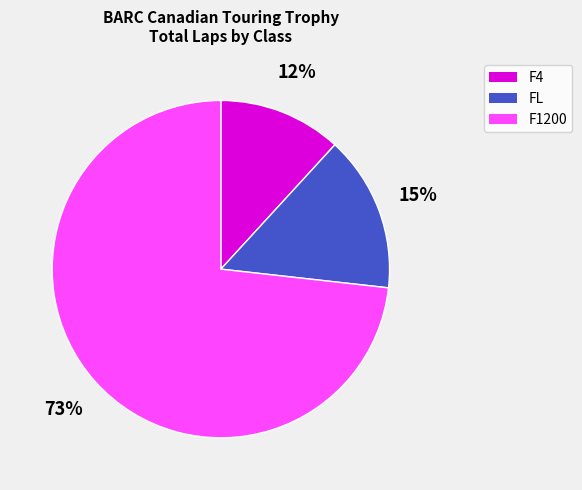

Do F1200 and F4 together represent more than half of the pie?

Yes